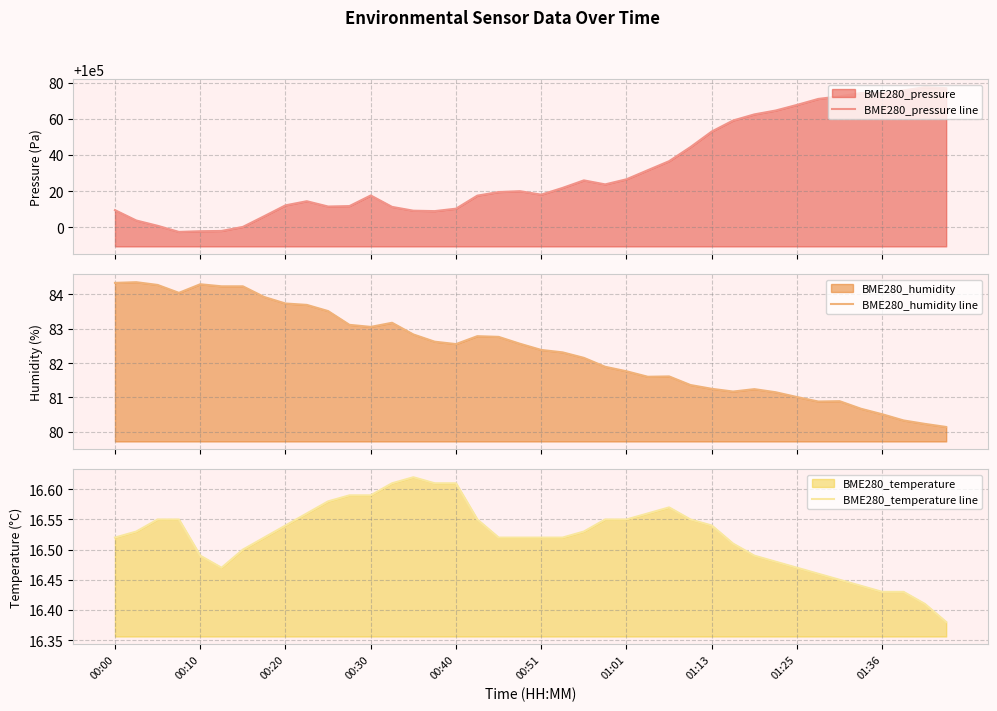

At how many categories does at least one series exceed 6389?

40